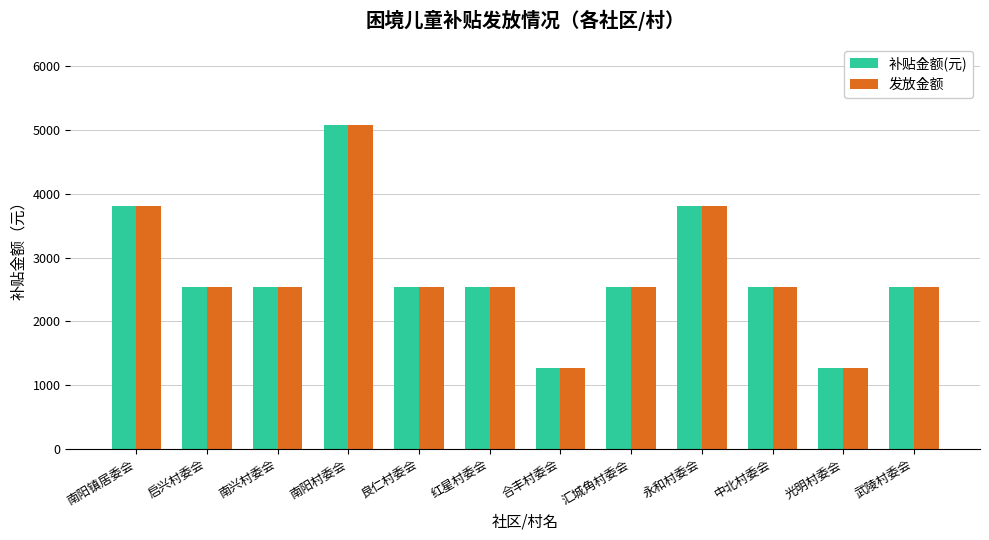

What is the sum of all 补贴金额(元) values?

33019